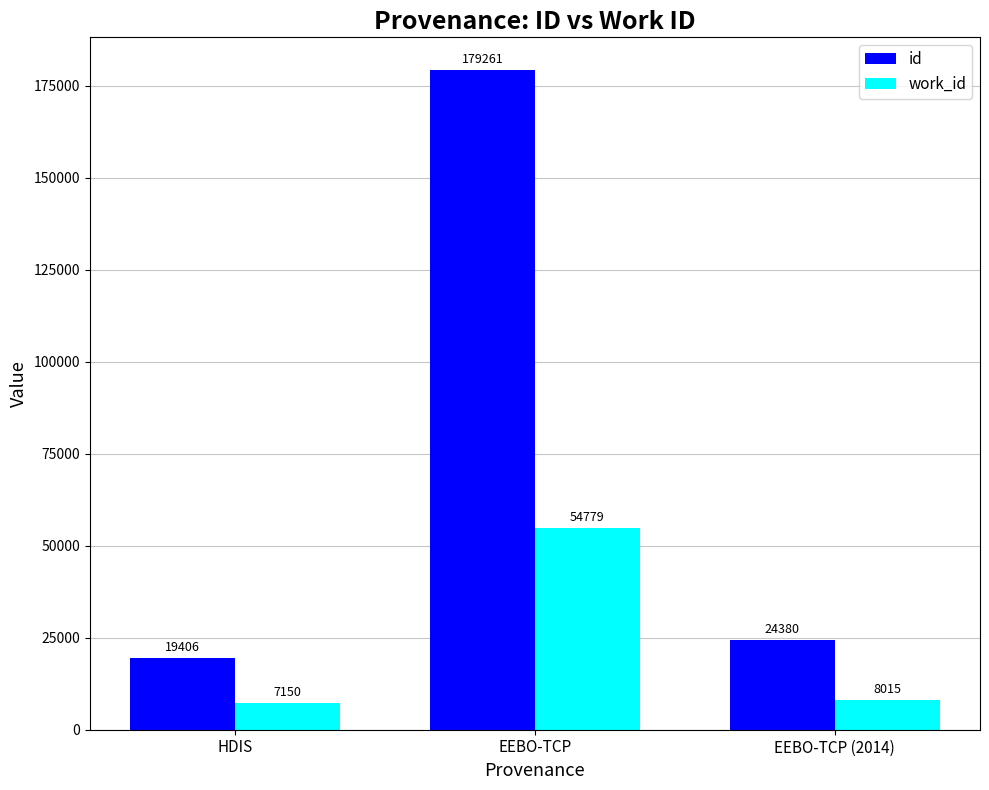

What is the sum of the work_id values at HDIS and EEBO-TCP?

61929